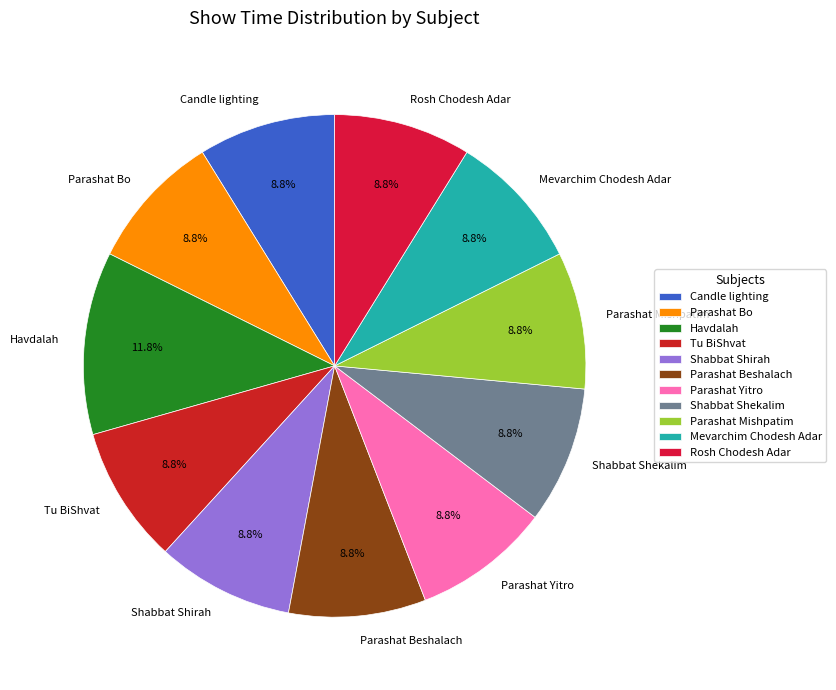

Does Parashat Yitro account for over 50% of the chart?

No